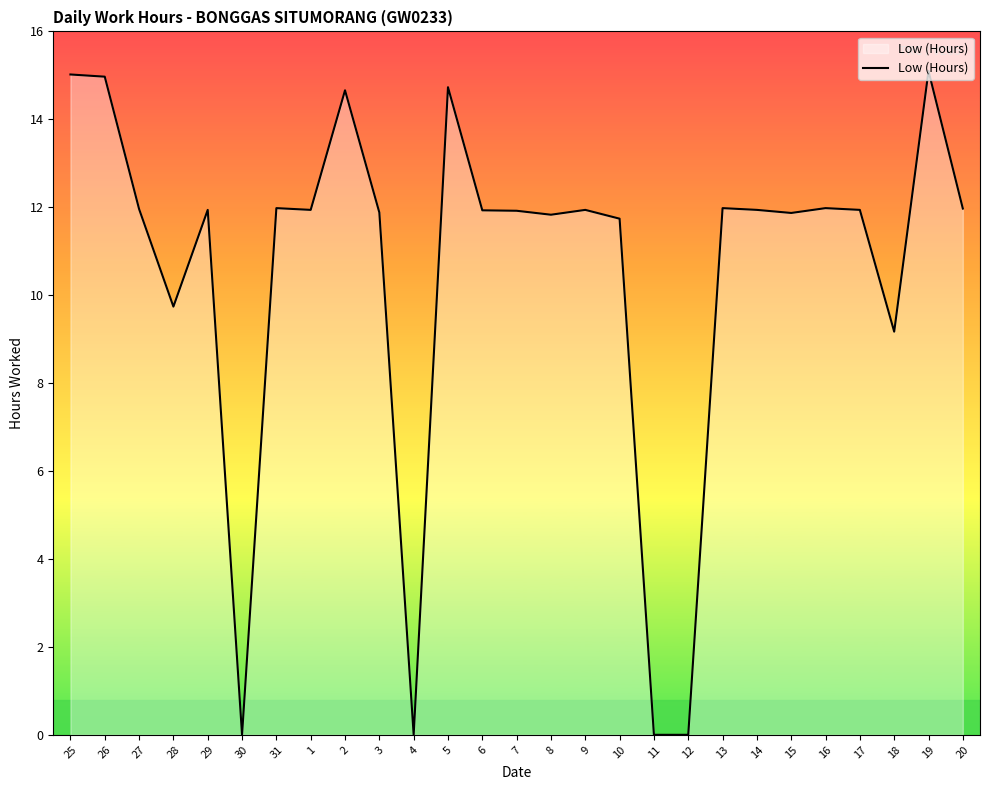

Does the chart have visible grid lines?

No